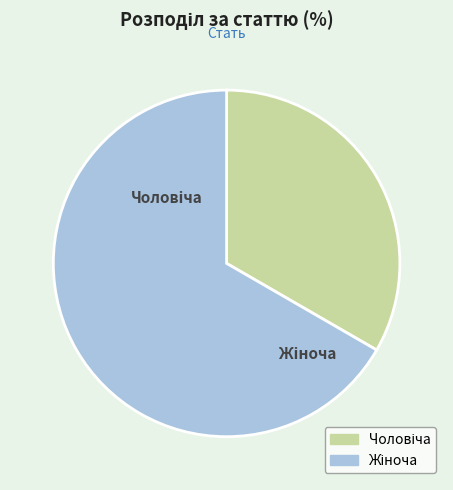

What percentage is the Жіноча slice, to the nearest percent?

67%